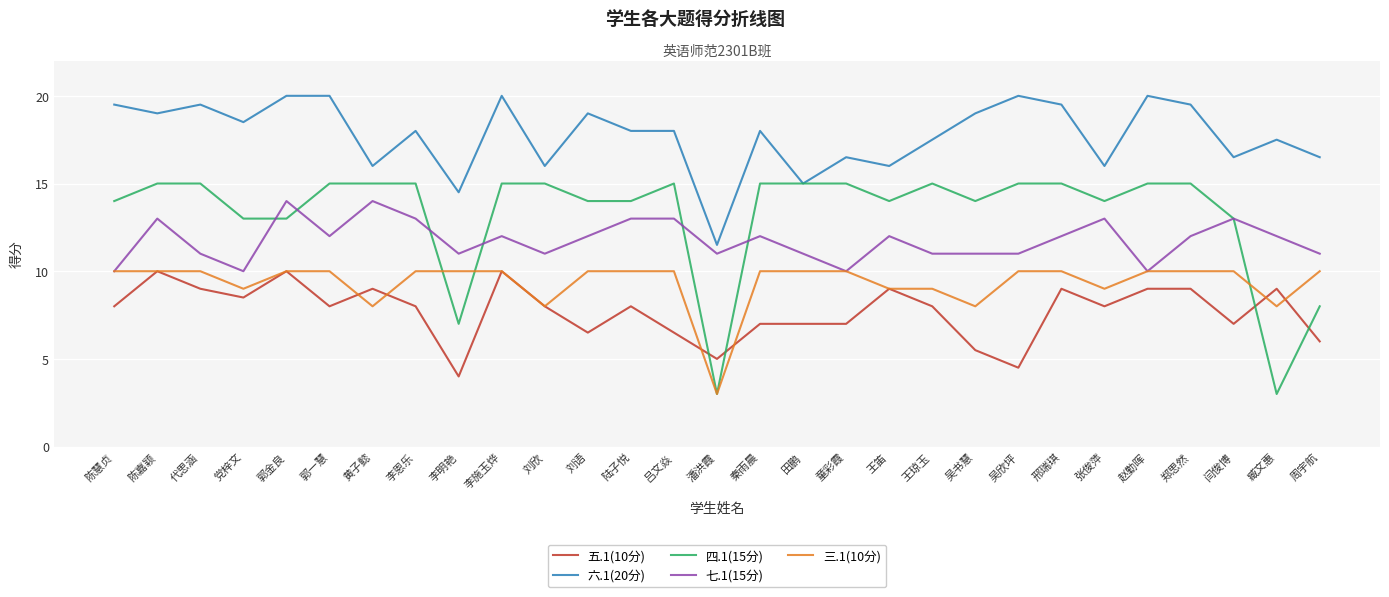

Reading left to right, extract all data points from this chart.

五.1(10分): 8.0	10.0	9.0	8.5	10.0	8.0	9.0	8.0	4.0	10.0	8.0	6.5	8.0	6.5	5.0	7.0	7.0	7.0	9.0	8.0	5.5	4.5	9.0	8.0	9.0	9.0	7.0	9.0	6.0
六.1(20分): 19.5	19.0	19.5	18.5	20.0	20.0	16.0	18.0	14.5	20.0	16.0	19.0	18.0	18.0	11.5	18.0	15.0	16.5	16.0	17.5	19.0	20.0	19.5	16.0	20.0	19.5	16.5	17.5	16.5
四.1(15分): 14.0	15.0	15.0	13.0	13.0	15.0	15.0	15.0	7.0	15.0	15.0	14.0	14.0	15.0	3.0	15.0	15.0	15.0	14.0	15.0	14.0	15.0	15.0	14.0	15.0	15.0	13.0	3.0	8.0
七.1(15分): 10.0	13.0	11.0	10.0	14.0	12.0	14.0	13.0	11.0	12.0	11.0	12.0	13.0	13.0	11.0	12.0	11.0	10.0	12.0	11.0	11.0	11.0	12.0	13.0	10.0	12.0	13.0	12.0	11.0
三.1(10分): 10.0	10.0	10.0	9.0	10.0	10.0	8.0	10.0	10.0	10.0	8.0	10.0	10.0	10.0	3.0	10.0	10.0	10.0	9.0	9.0	8.0	10.0	10.0	9.0	10.0	10.0	10.0	8.0	10.0